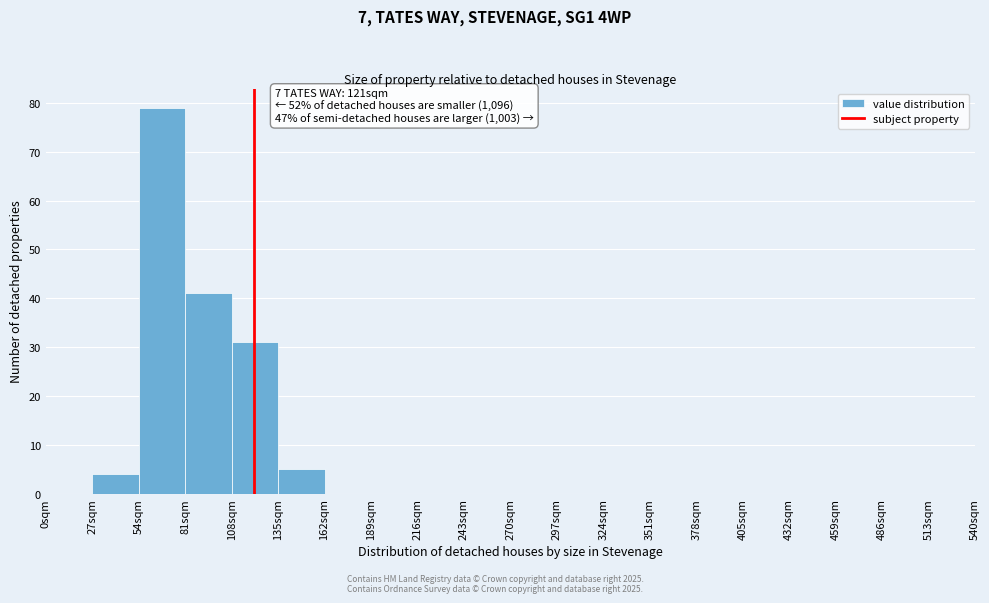

Which range on the x-axis has the tallest bar?

54 to 81